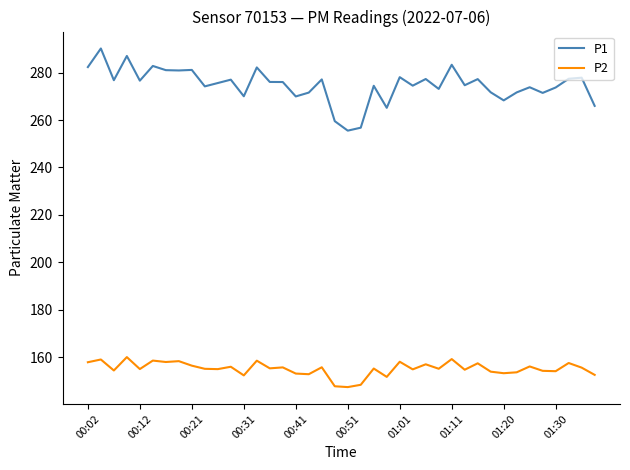

True or false: P1 and P2 cross at least once.

False